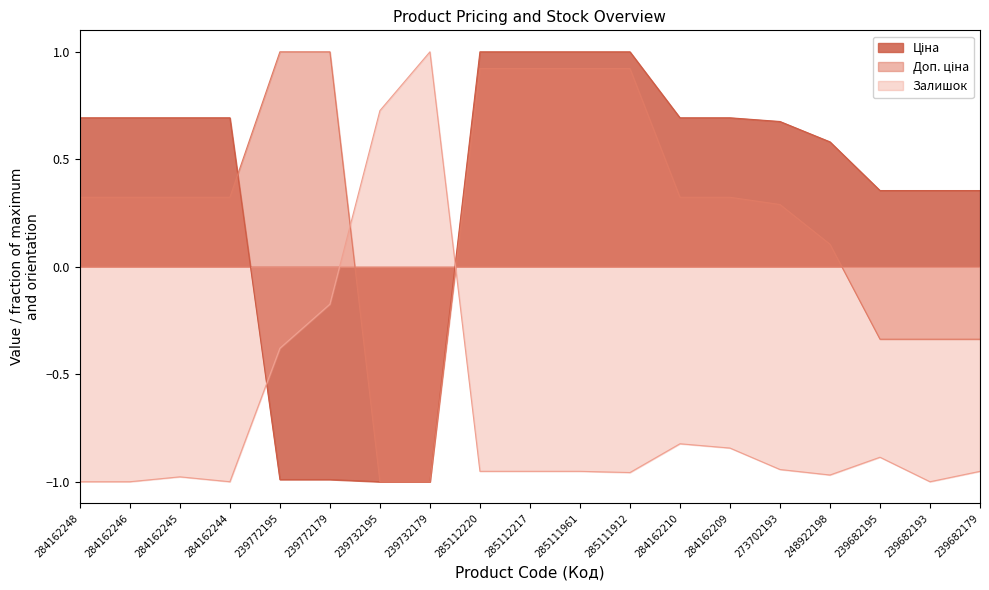

What is the lowest value of the Доп. ціна series?

-1.0